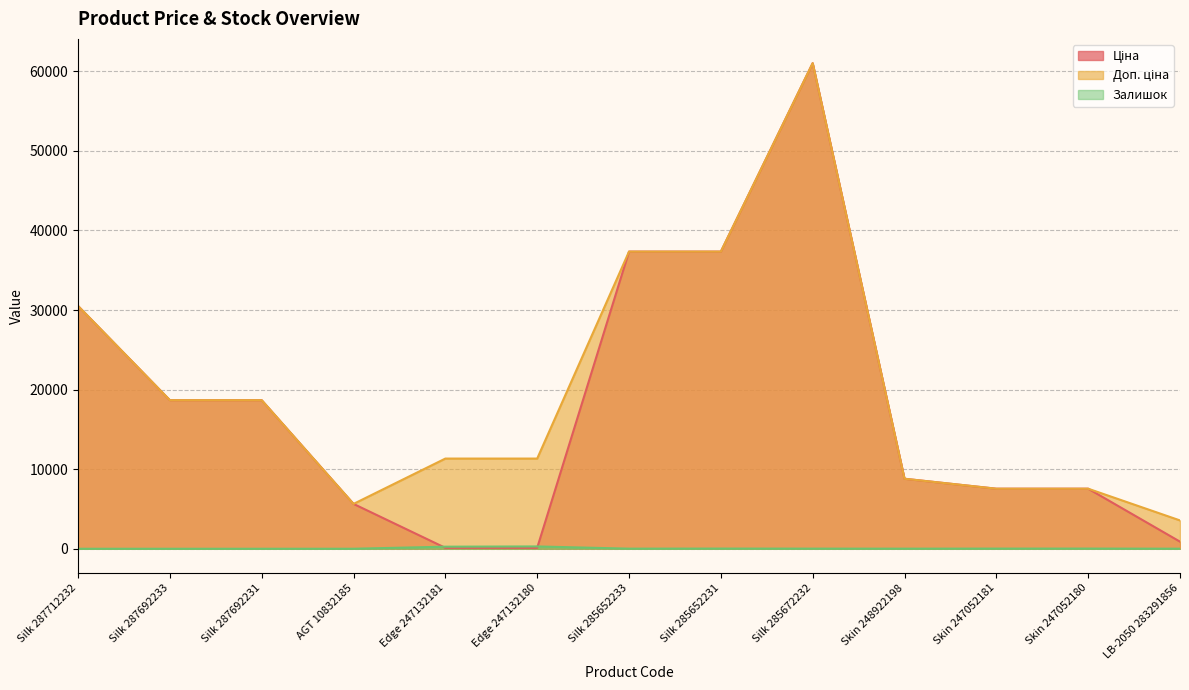

At which category does Ціна reach its first local peak?

Silk 285672232